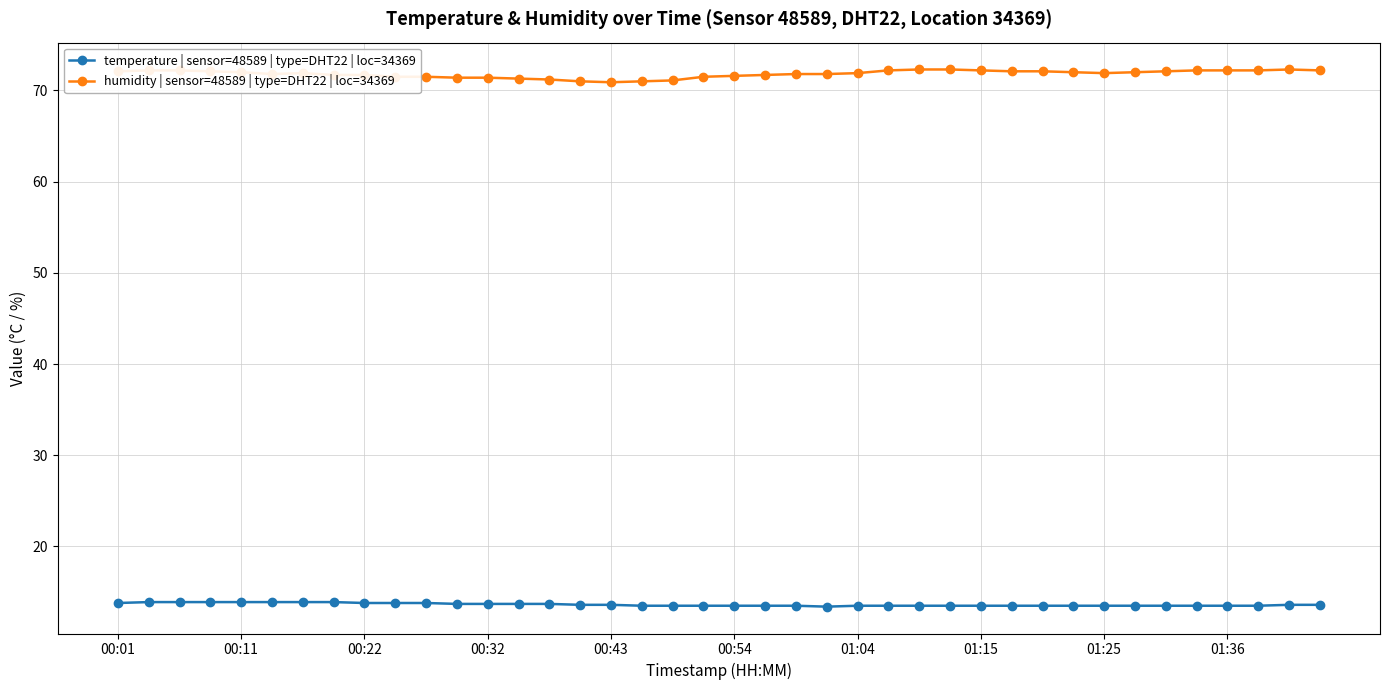

What is the average value of the humidity | sensor=48589 | type=DHT22 | loc=34369 series?

71.8